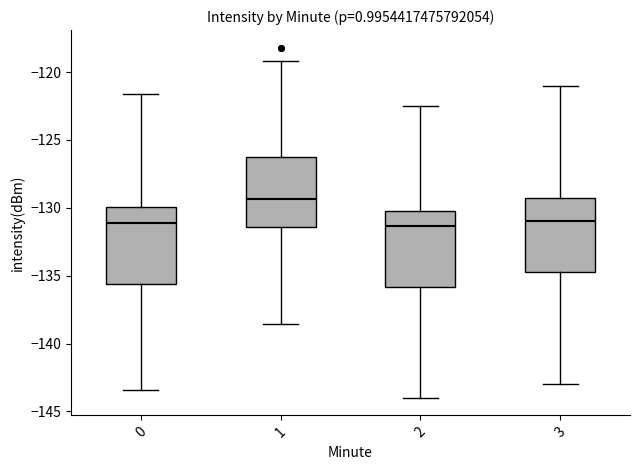

Reading left to right, read every box against the y-axis: the position of its median line, the range the box covers, and the ends of its whiskers. The values are not printed on the chart, so give them approximately, as read against the axis.

0: median -131.0, box -135.5 to -130.0, whiskers -143.5 to -121.5
1: median -129.5, box -131.5 to -126.5, whiskers -138.5 to -119.0
2: median -131.5, box -136.0 to -130.0, whiskers -144.0 to -122.5
3: median -131.0, box -134.5 to -129.0, whiskers -143.0 to -121.0